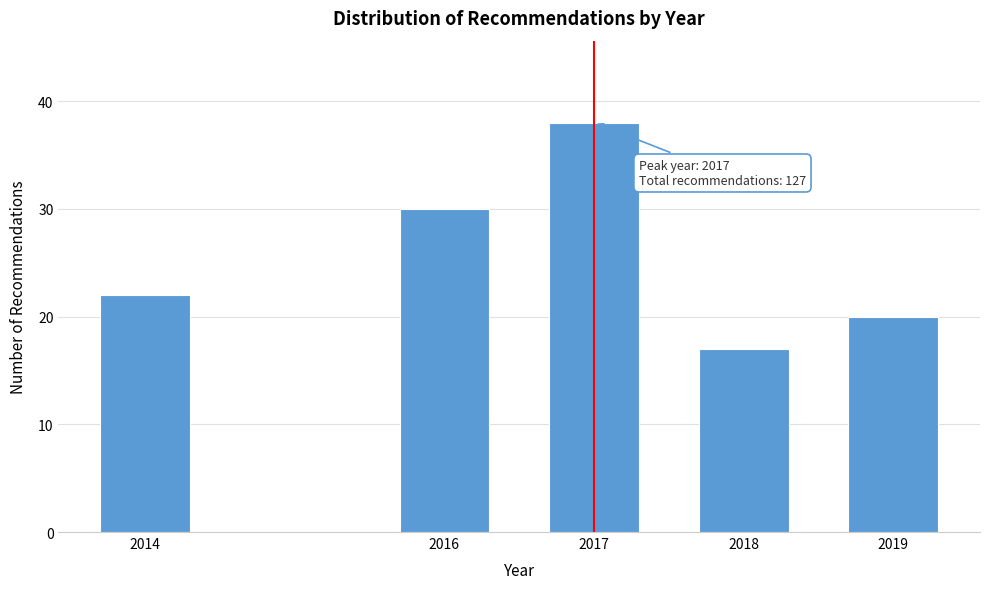

Reading left to right, transcribe all the data shown in this chart.

22	30	38	17	20